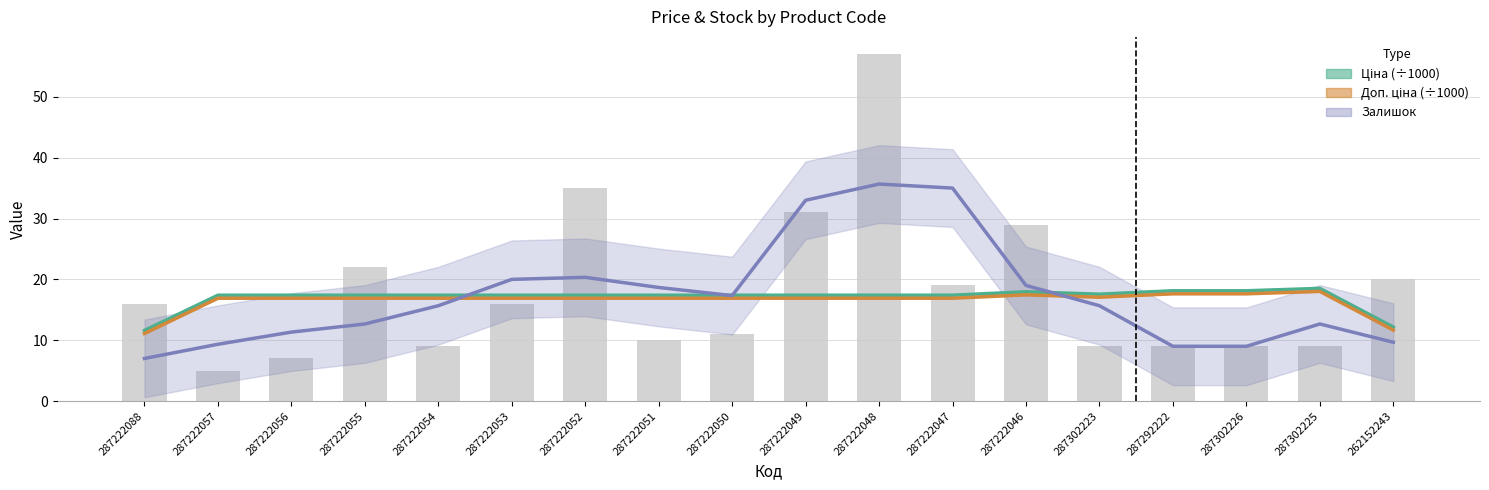

How many categories are shown in the chart?

18